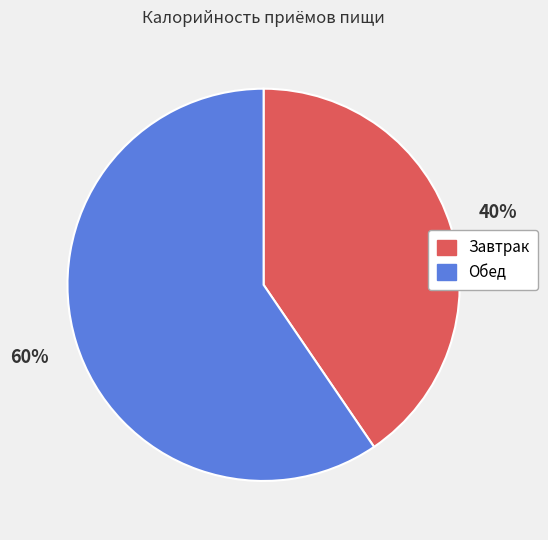

Count the number of slices in the pie.

2